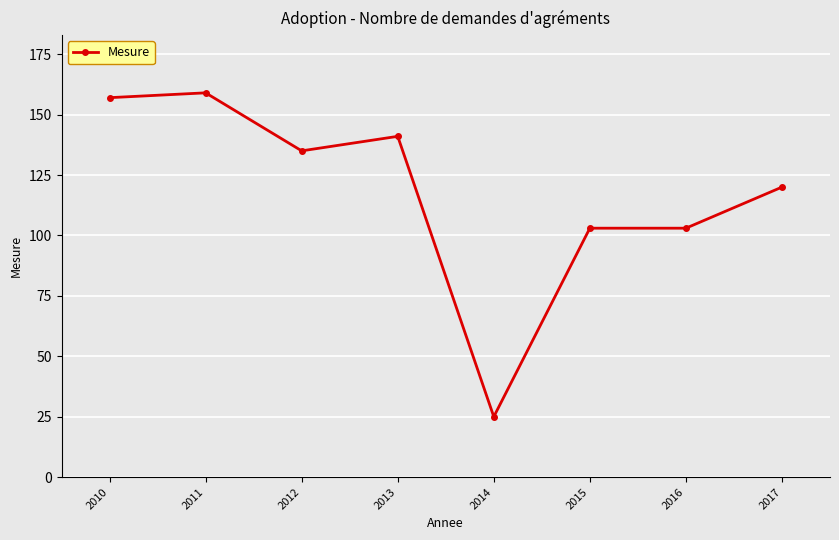

At which category does the data reach its first local valley?

2012